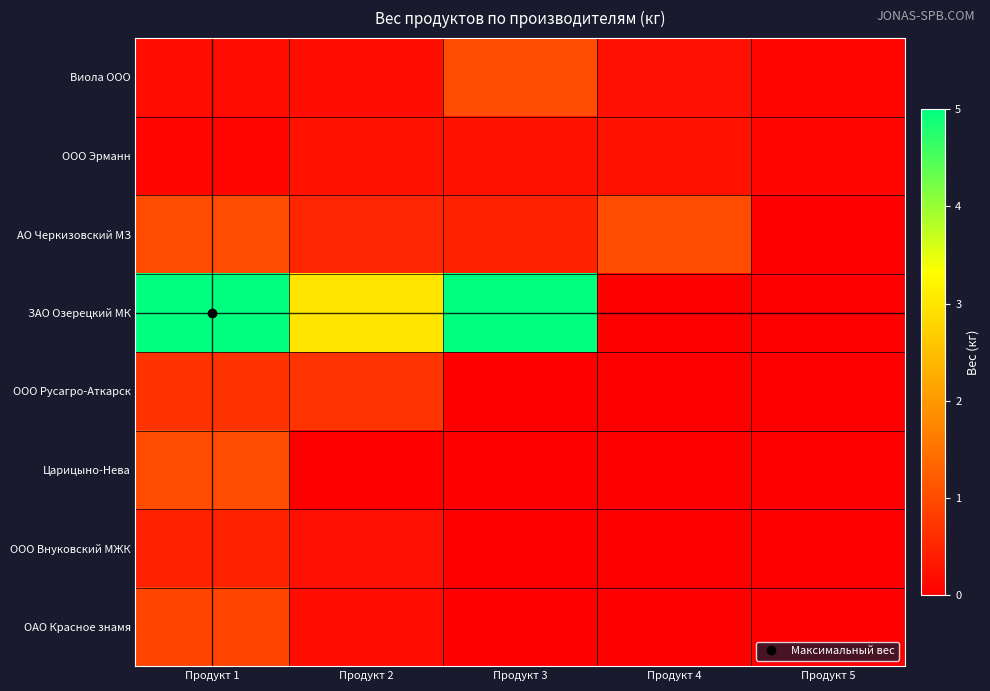

Reading left to right, list all the values displayed in this chart.

Виола ООО: Продукт 1=0.2	Продукт 2=0.2	Продукт 3=1.0	Продукт 4=0.2	Продукт 5=0.1
ООО Эрманн: Продукт 1=0.1	Продукт 2=0.3	Продукт 3=0.3	Продукт 4=0.3	Продукт 5=0.1
АО Черкизовский МЗ: Продукт 1=1.0	Продукт 2=0.5	Продукт 3=0.5	Продукт 4=1.0	Продукт 5=0.0
ЗАО Озерецкий МК: Продукт 1=5.0	Продукт 2=3.0	Продукт 3=5.0	Продукт 4=0.0	Продукт 5=0.0
ООО Русагро-Аткарск: Продукт 1=0.7	Продукт 2=0.7	Продукт 3=0.0	Продукт 4=0.0	Продукт 5=0.0
Царицыно-Нева: Продукт 1=1.0	Продукт 2=0.0	Продукт 3=0.0	Продукт 4=0.0	Продукт 5=0.0
ООО Внуковский МЖК: Продукт 1=0.5	Продукт 2=0.2	Продукт 3=0.0	Продукт 4=0.0	Продукт 5=0.0
ОАО Красное знамя: Продукт 1=0.9	Продукт 2=0.2	Продукт 3=0.0	Продукт 4=0.0	Продукт 5=0.0